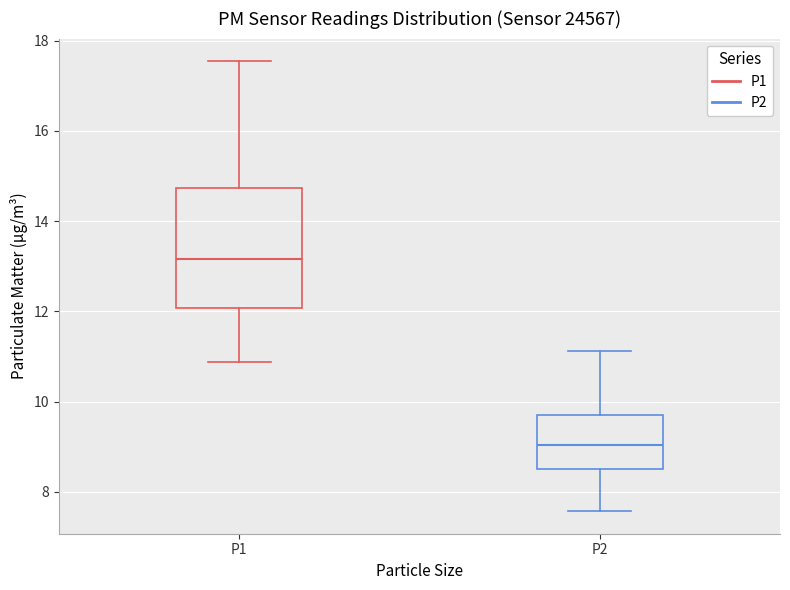

Where is the lower edge of the box for P2 on the y-axis? The values are not printed on the chart, so give them approximately, as read against the axis.

8.6